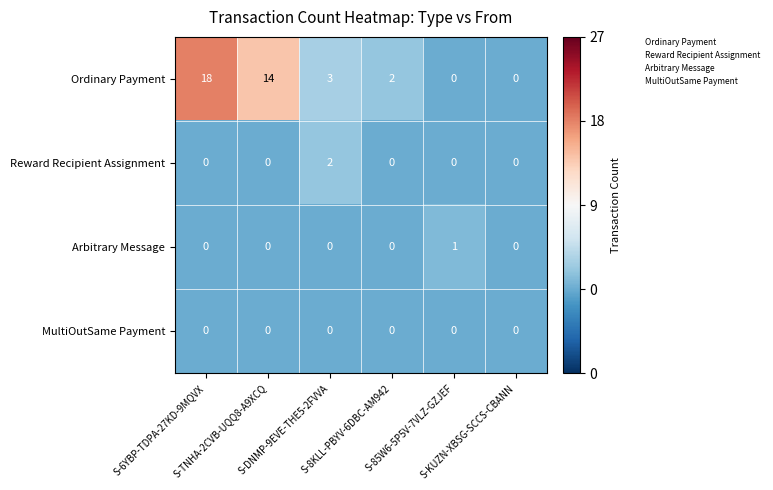

Rank the series by their maximum value, from highest to lowest.

Ordinary Payment, Reward Recipient Assignment, Arbitrary Message, MultiOutSame Payment